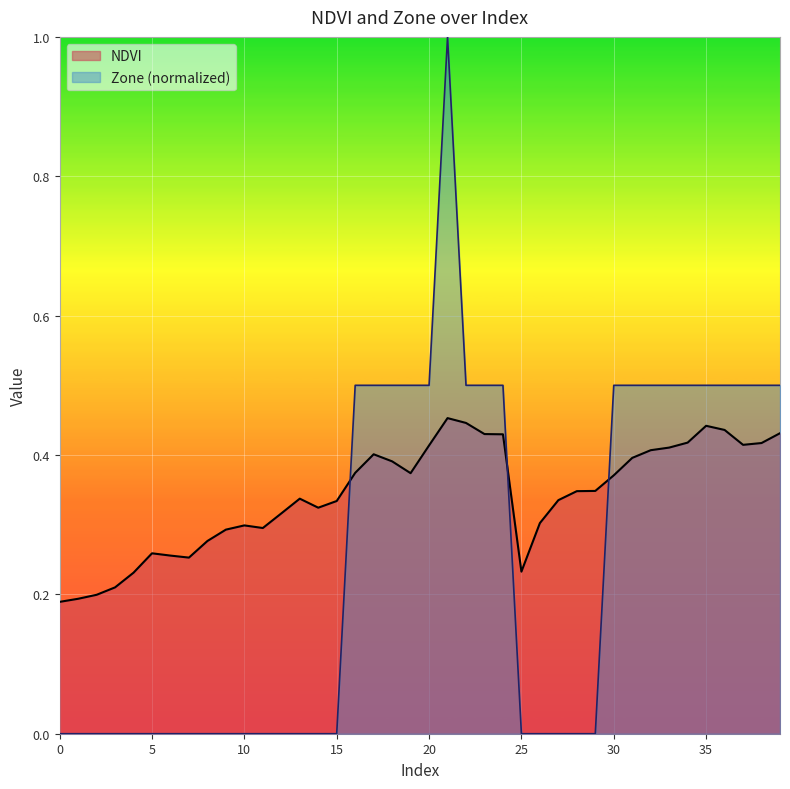

Which series changed the most between 2 and 17?

Zone